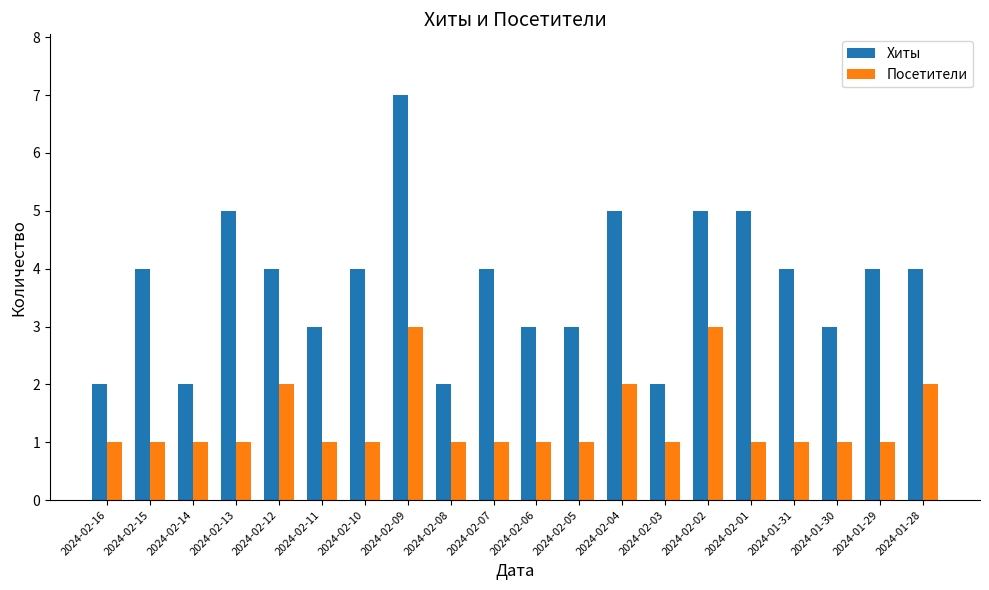

The Хиты series shows 1 at 2024-02-14. True or false?

False